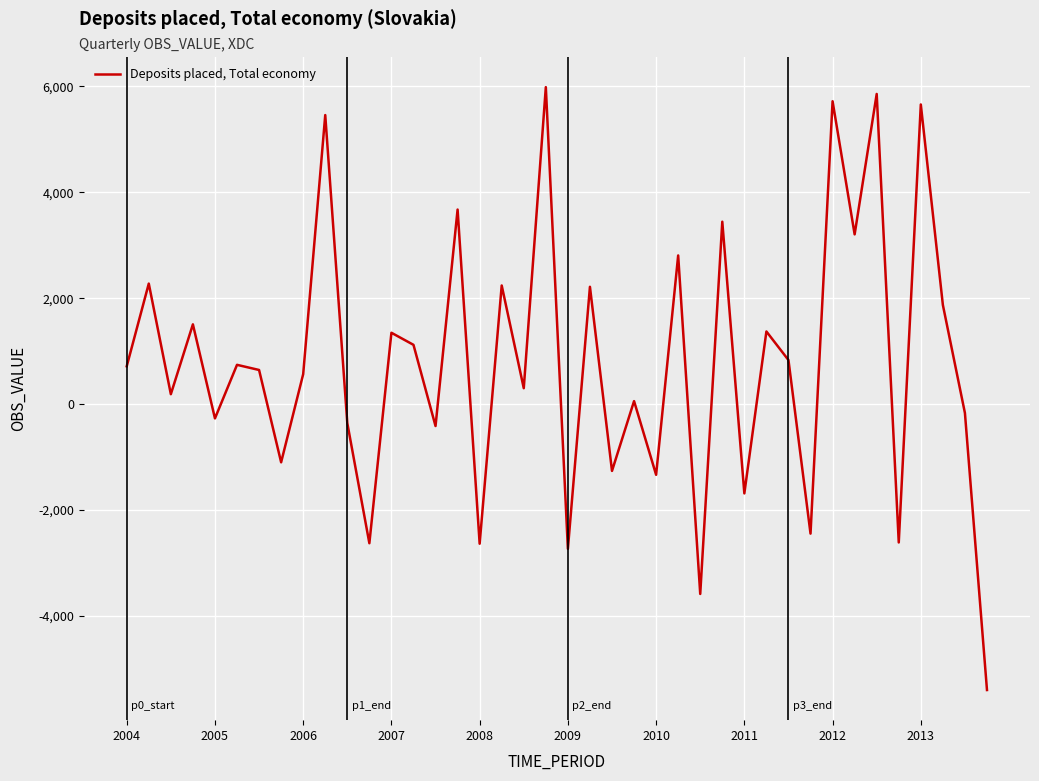

What is the greatest value displayed?

5986.3